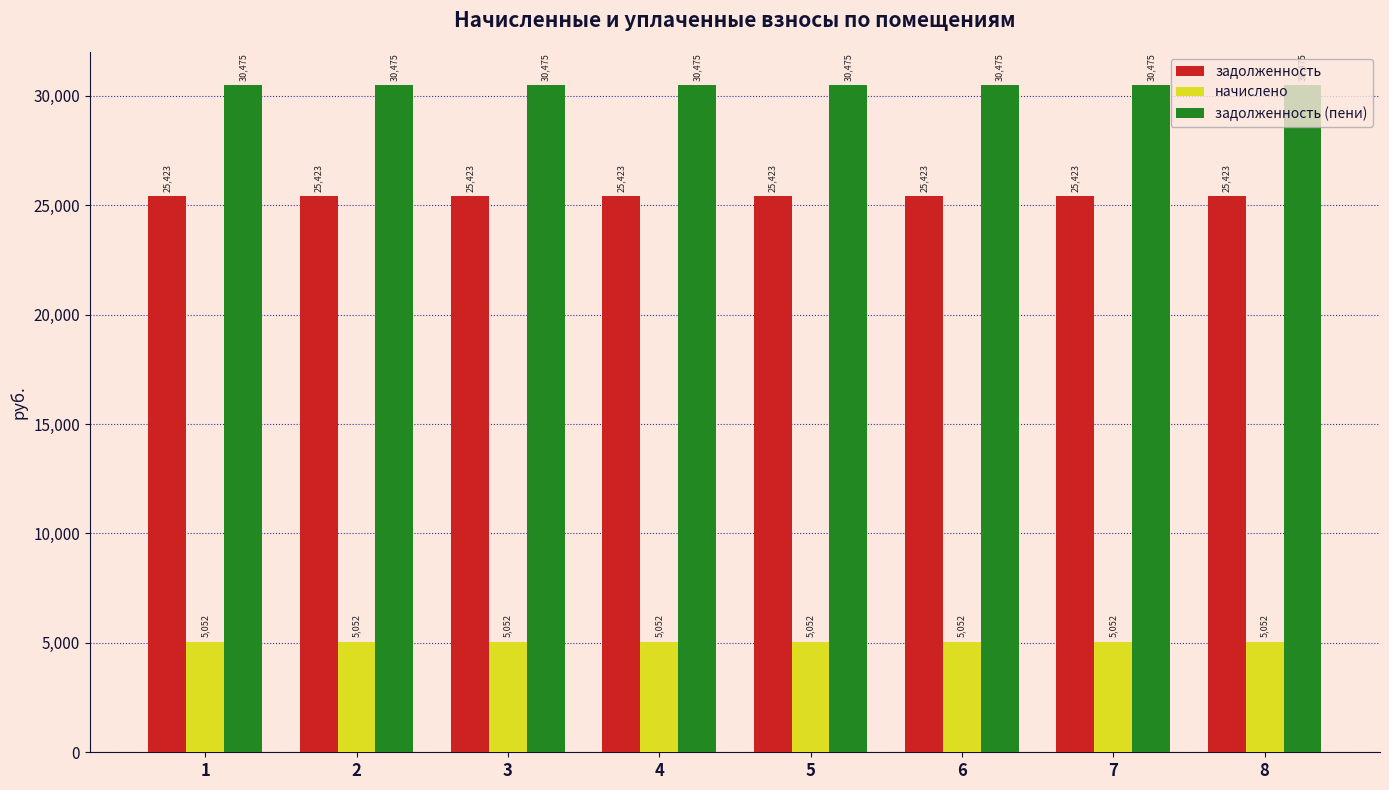

The задолженность series shows 33408.4 at 4. True or false?

False